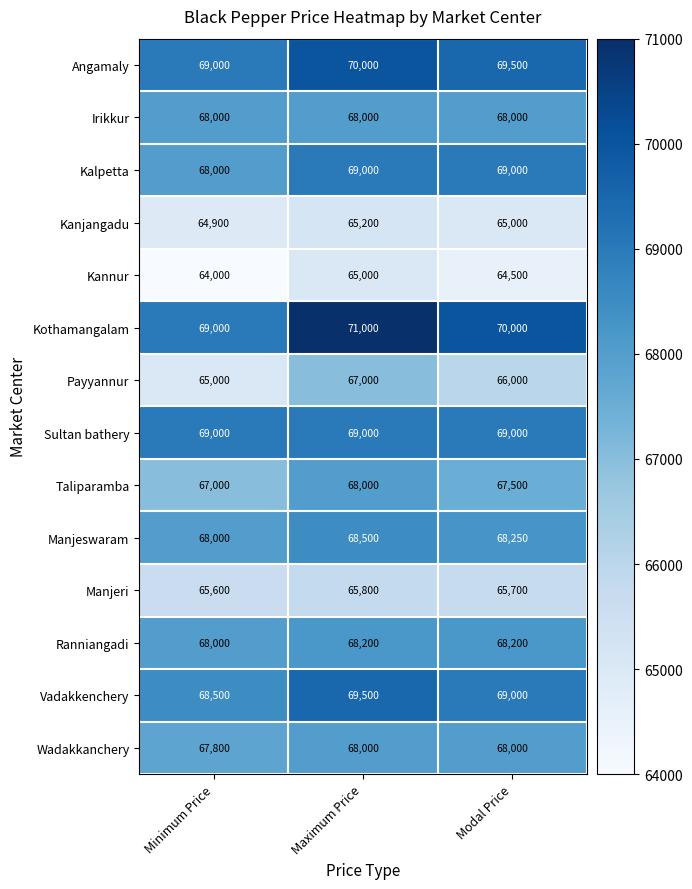

What is the approximate value of Irikkur at Maximum Price?

68000